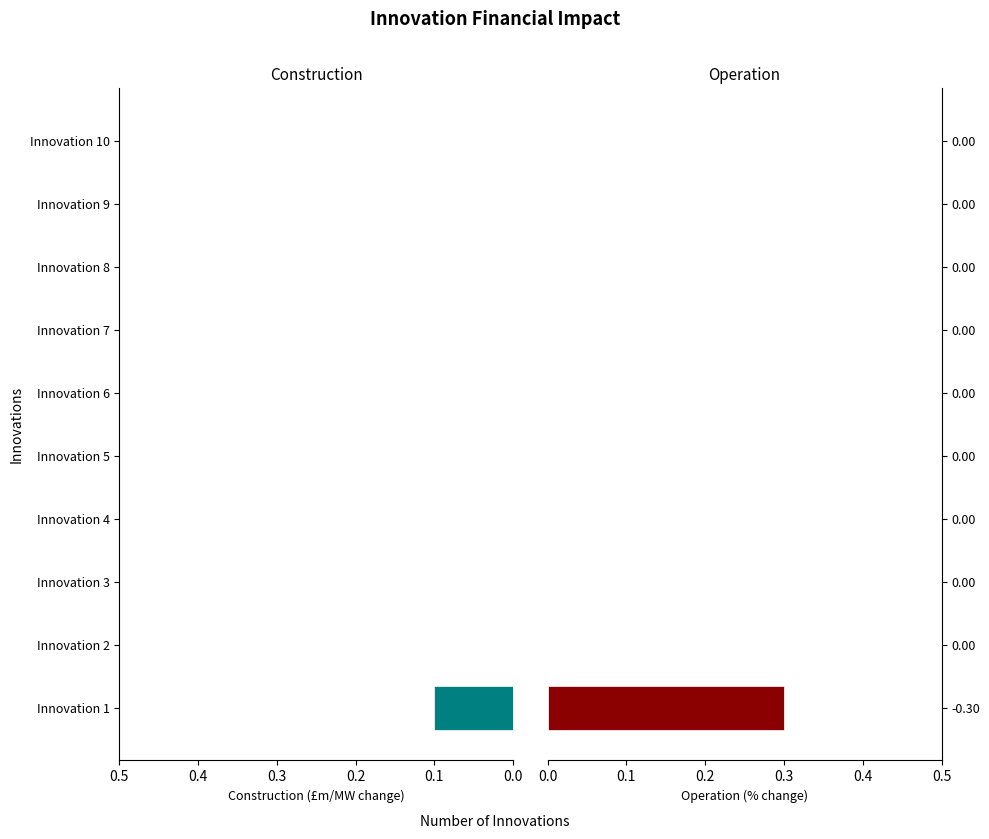

Rank the series by their average value, from lowest to highest.

Construction, Operation